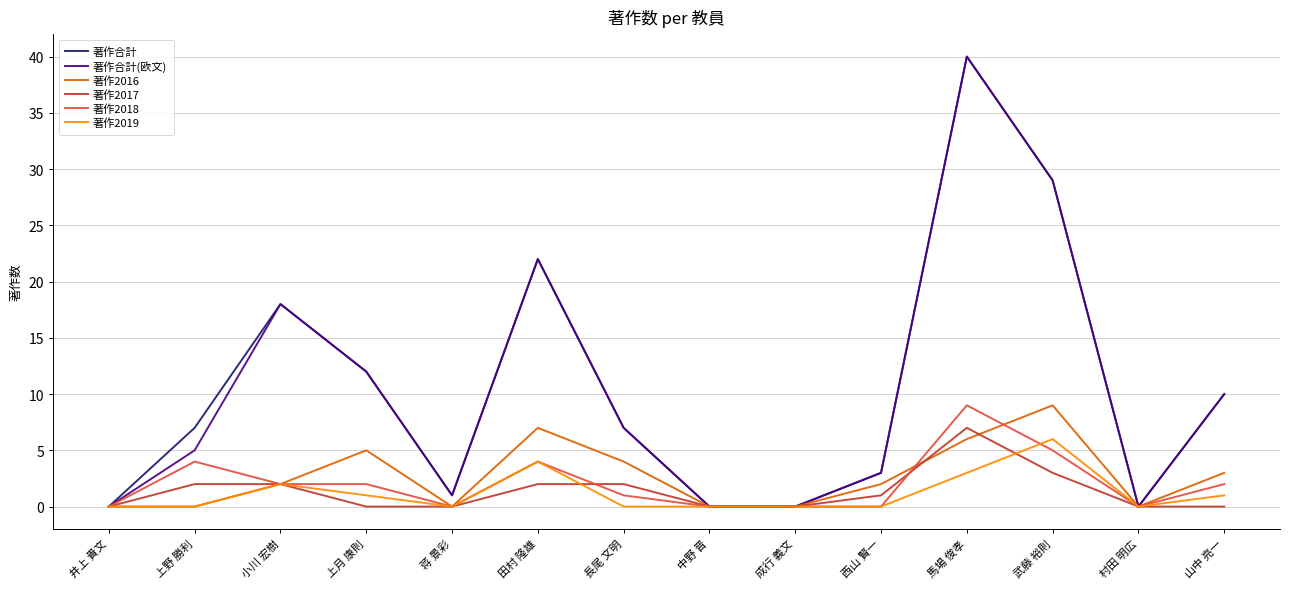

Is it true that 著作2016 equals 5 at 山中 亮一?

False